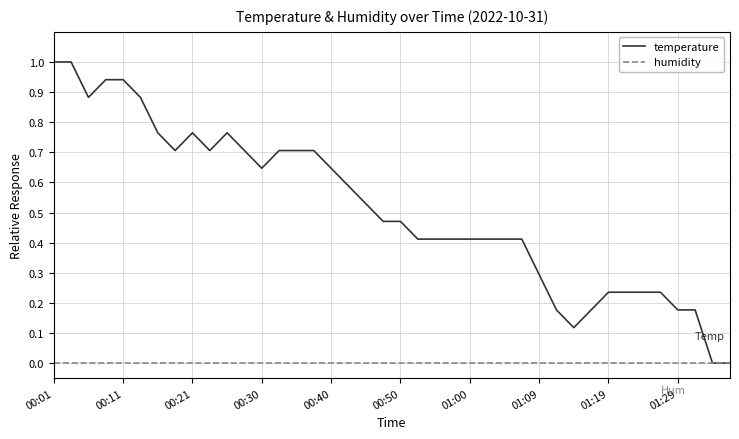

Which series has the widest spread of values?

temperature